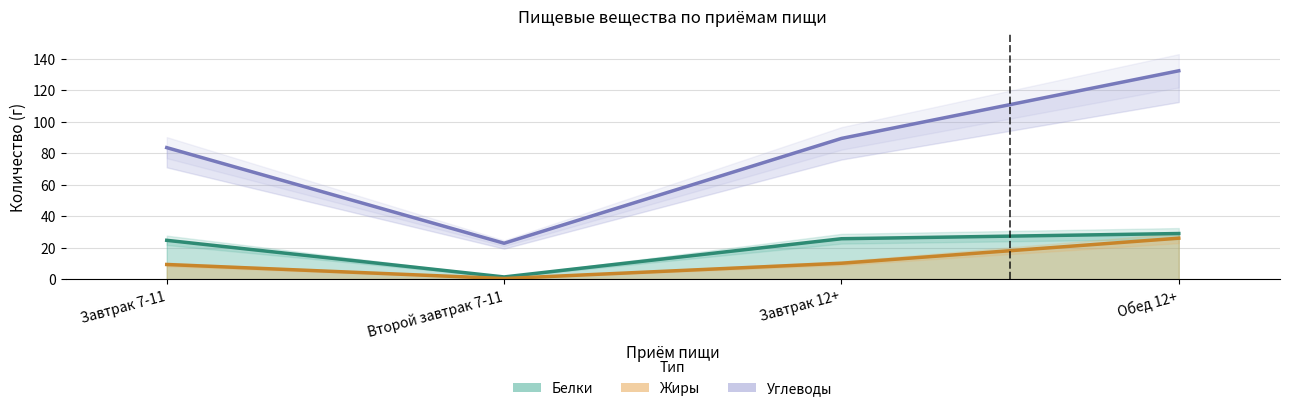

The Жиры series shows 15.5 at Завтрак 7-11. True or false?

False